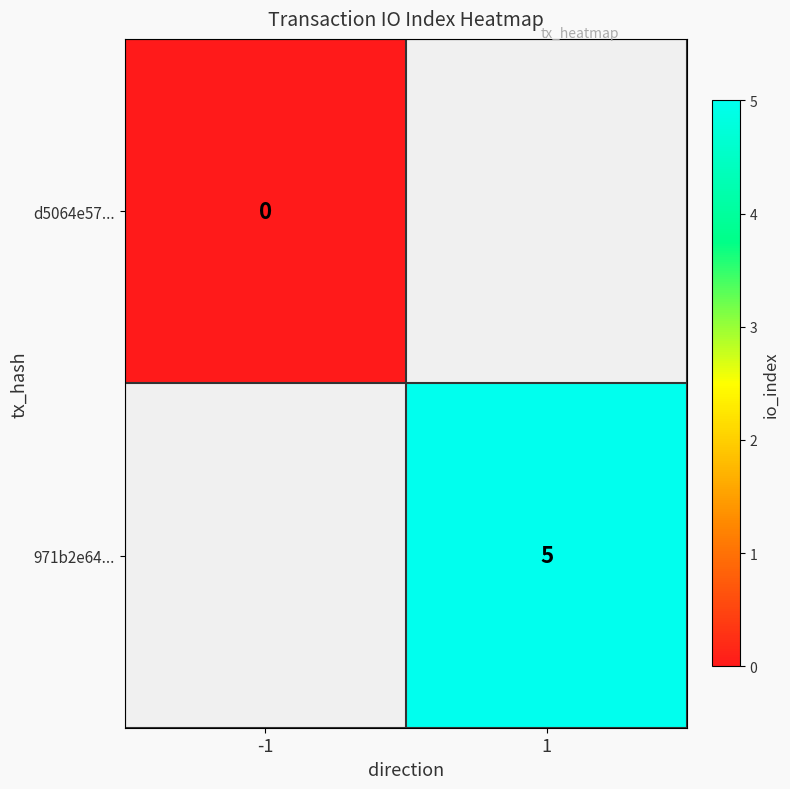

True or false: 971b2e64... has a value of 5 at 1.

True